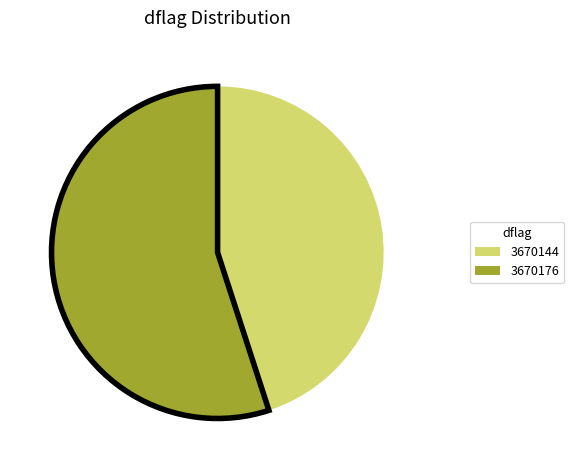

How many slices are in this pie chart?

2